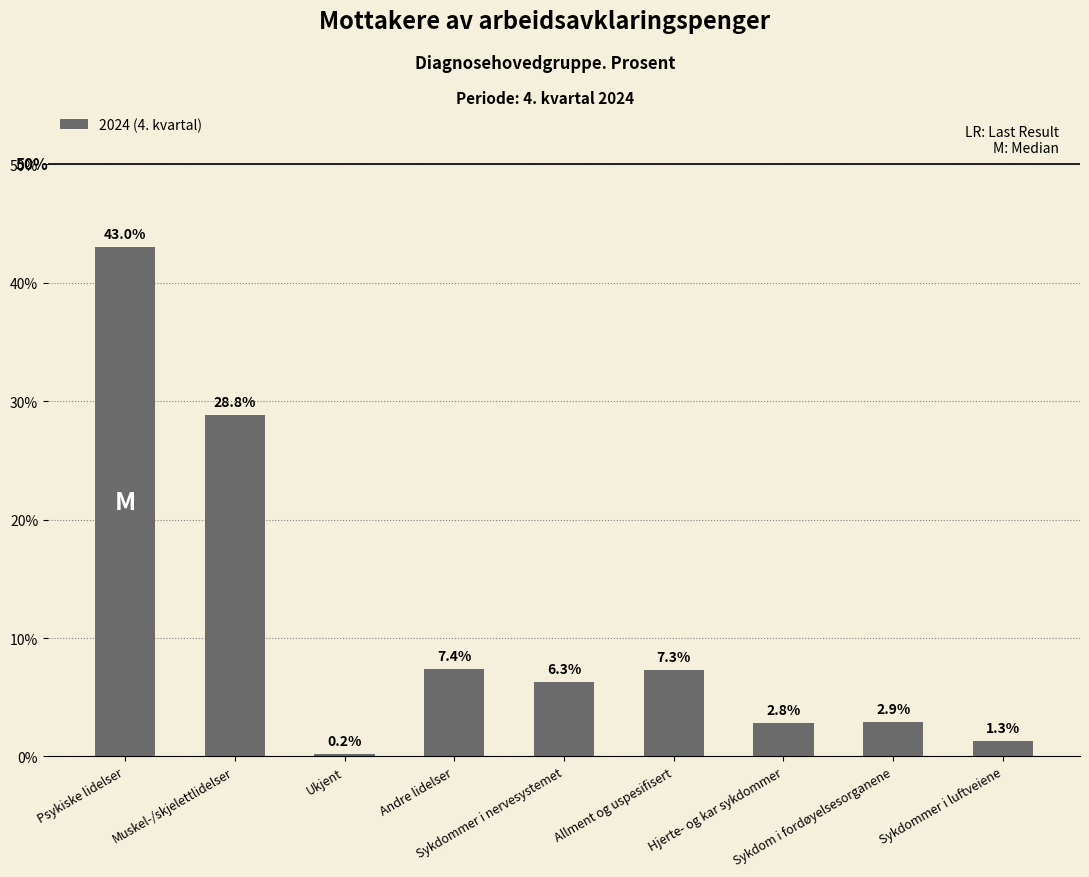

What is the sum of all values?

100.0